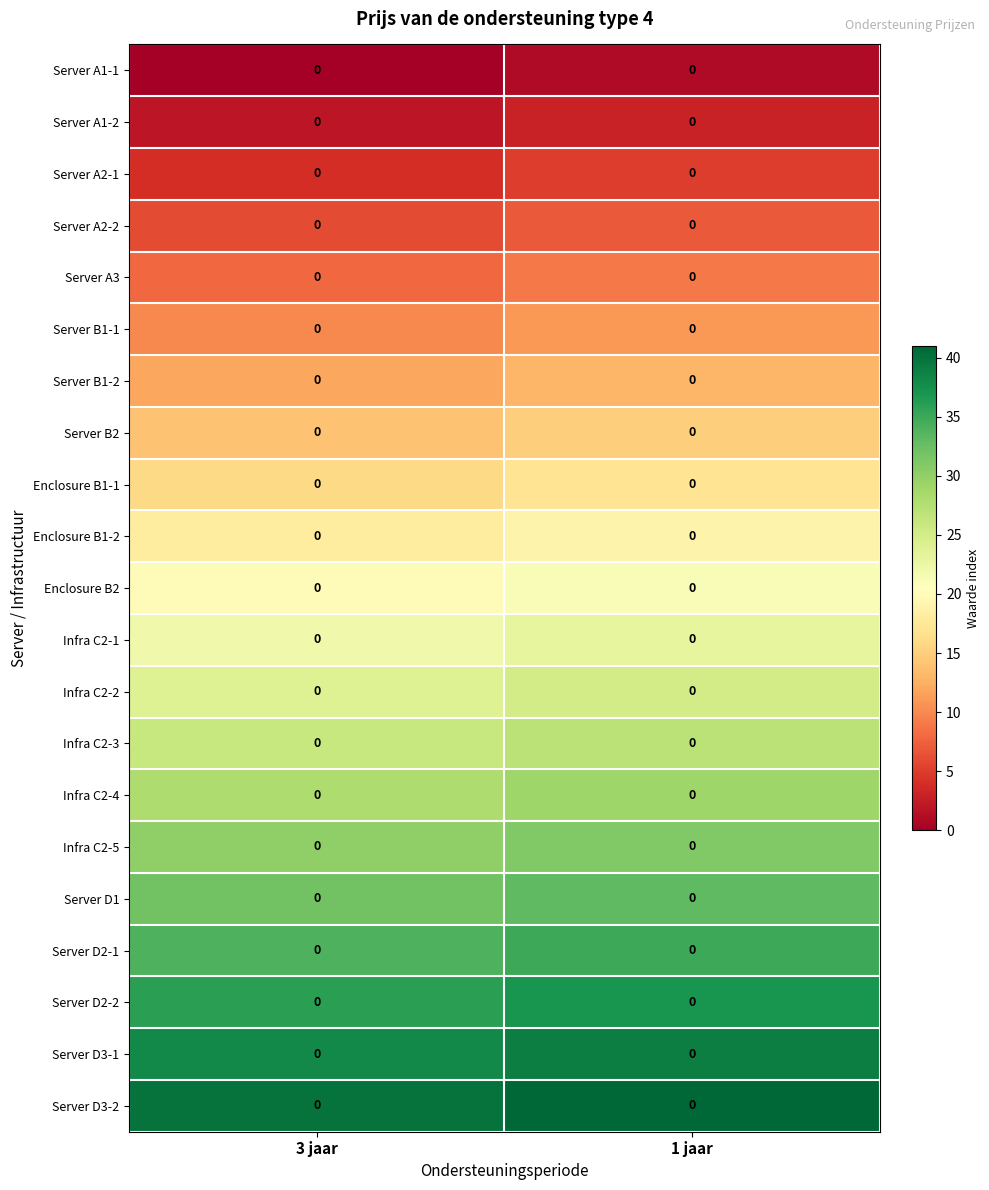

What is the difference between the highest and lowest values at 1 jaar?

40